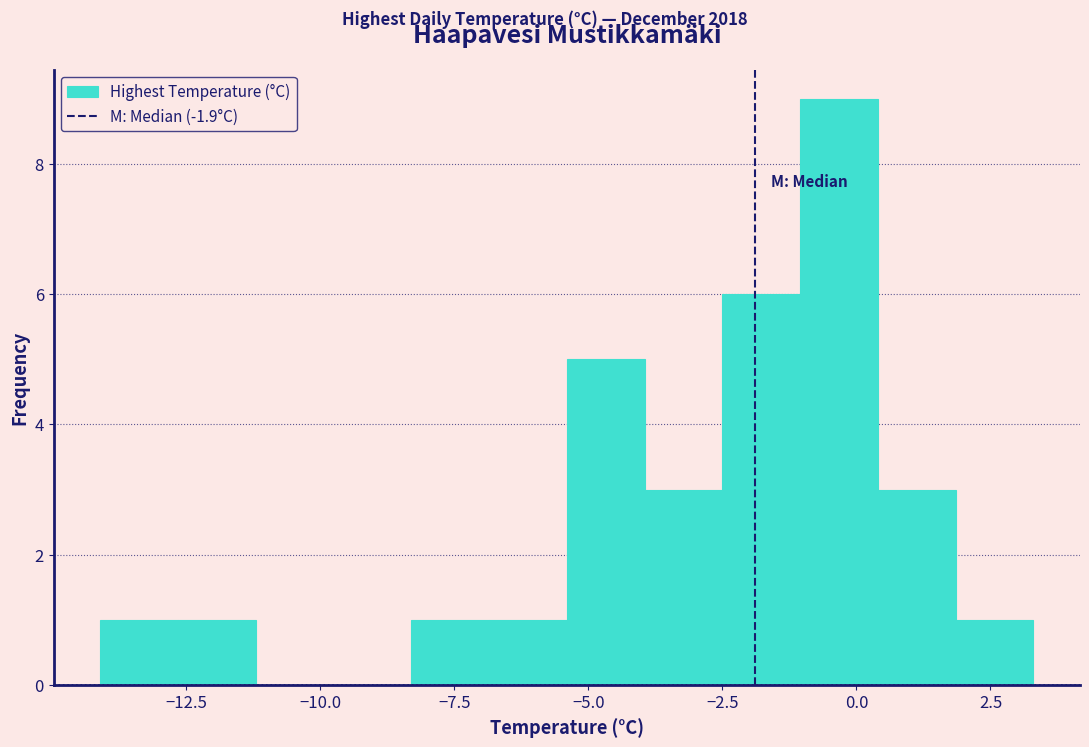

Read against the x-axis, roughly where is the centre of the tallest bar?

-0.5